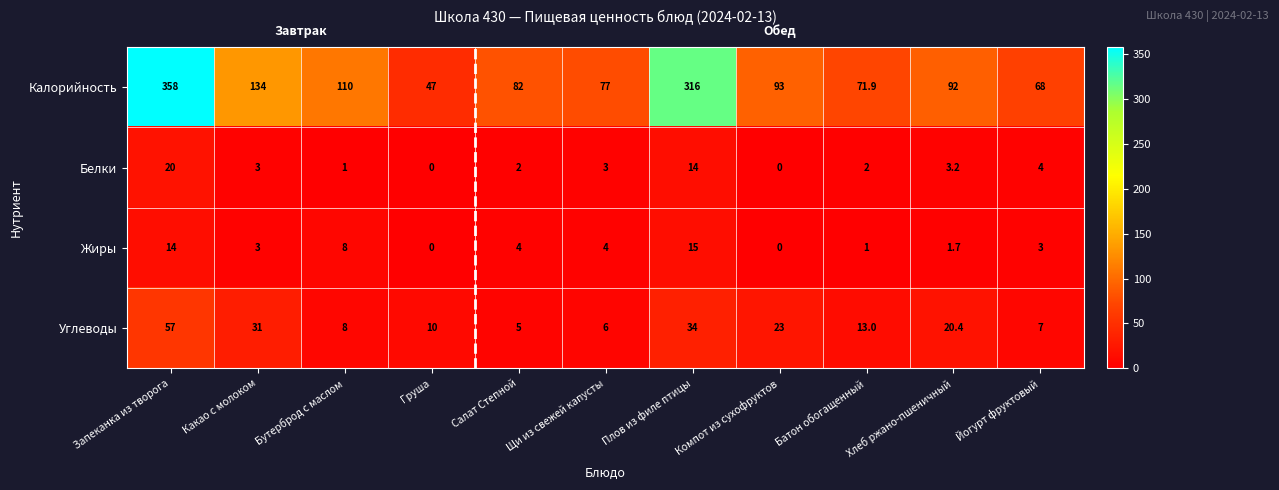

At which category does the chart reach its peak across all series?

Запеканка из творога